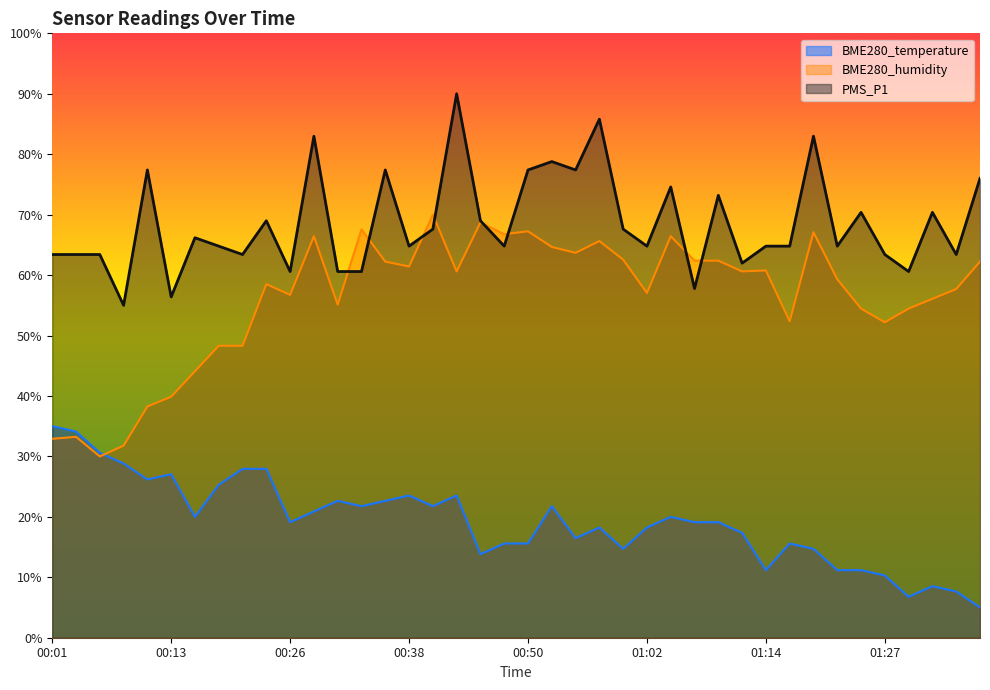

The BME280_humidity series shows 14.6 at 00:01. True or false?

False